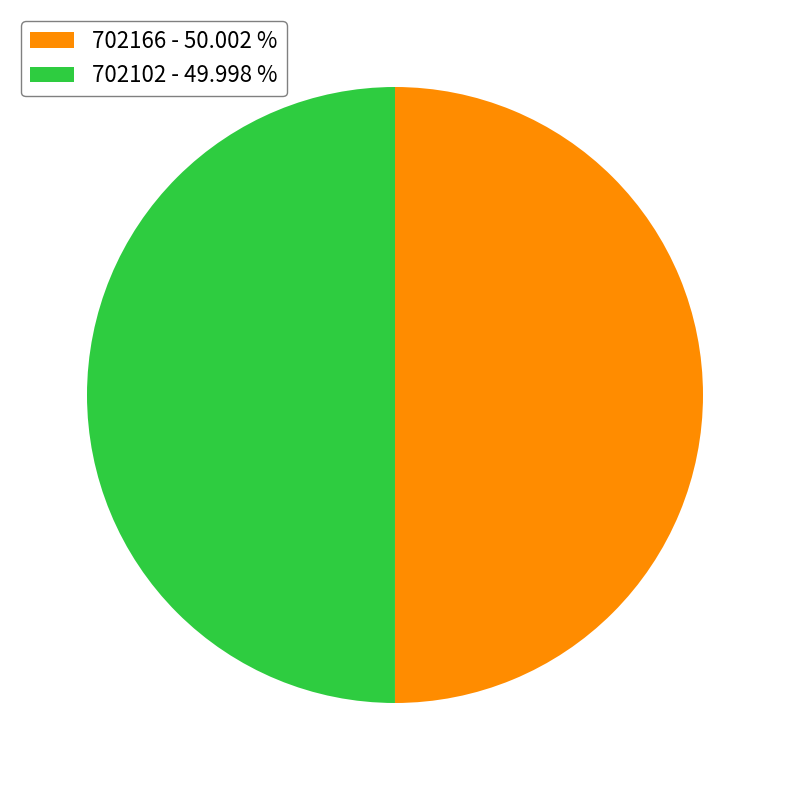

Approximately how many times larger is the value at 702166 - 50.002 % compared to 702102 - 49.998 %?

1.0